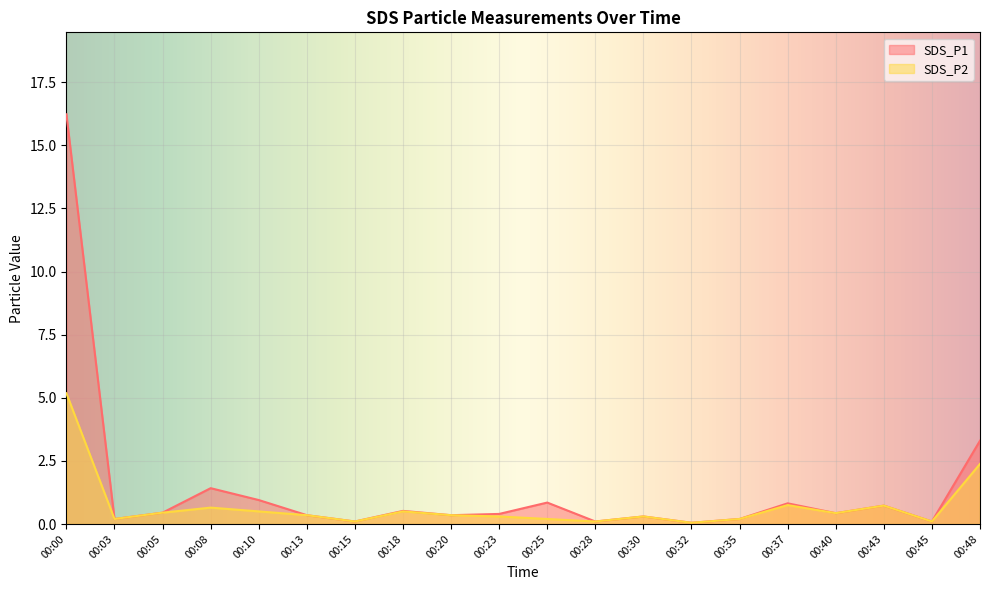

Which series has the largest total across all categories?

SDS_P1